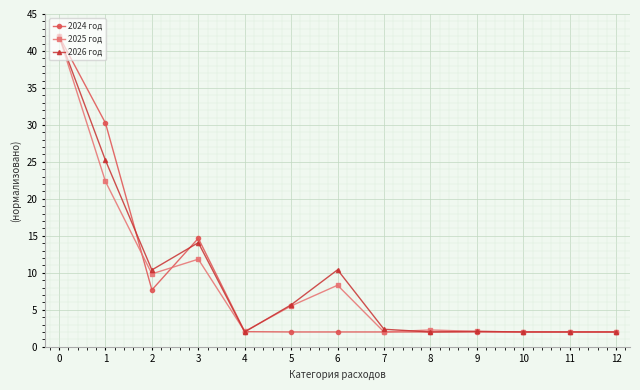

What is the value of the 2025 год point at the 12th from the left?

2.0